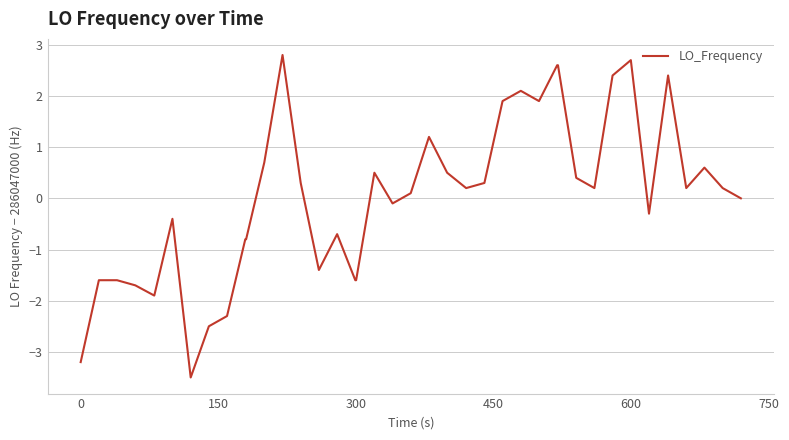

What is the maximum value shown in the chart?

2.8